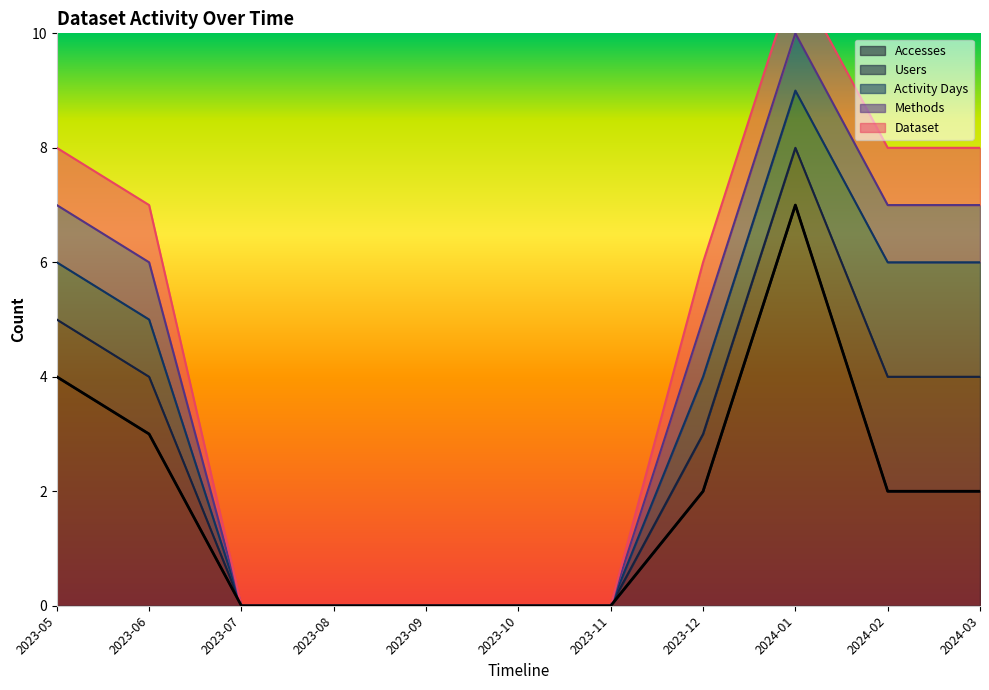

What are all the series names shown in the legend?

Accesses, Users, Activity Days, Methods, Dataset